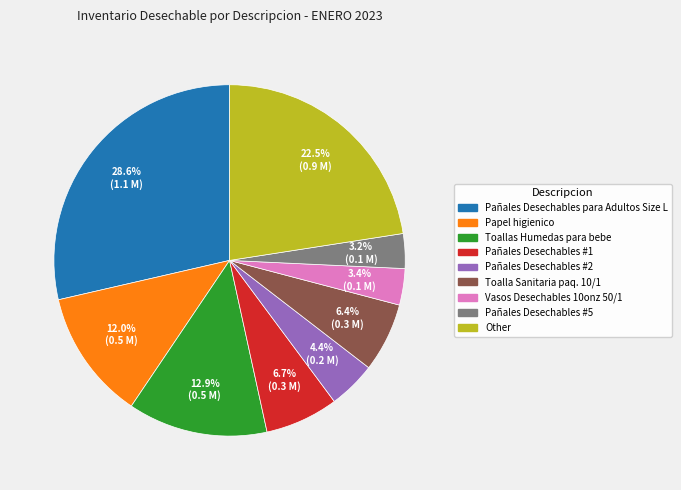

Count the number of slices in the pie.

9